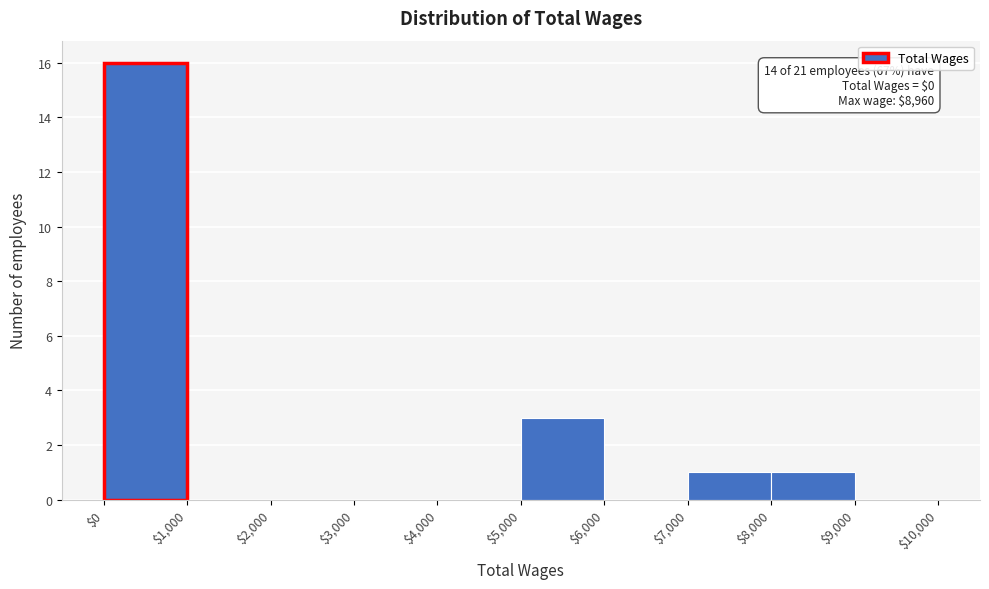

Over which range of the x-axis is the bar tallest?

$0 to $1,000